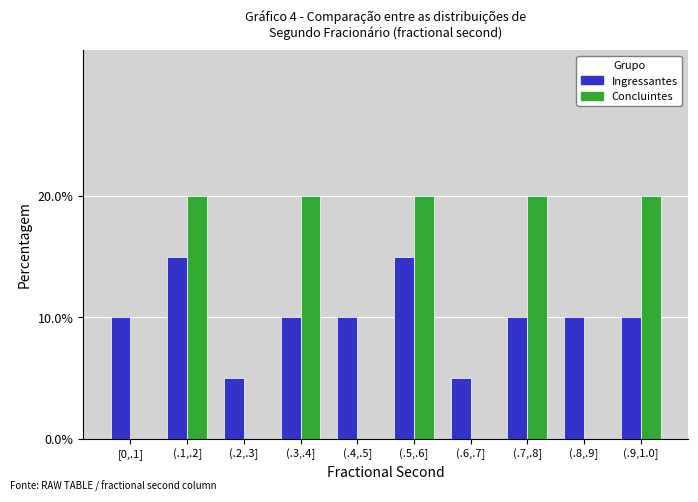

Reading left to right, list all the values displayed in this chart.

Ingressantes: [0,.1]=10	(.1,.2]=15	(.2,.3]=5	(.3,.4]=10	(.4,.5]=10	(.5,.6]=15	(.6,.7]=5	(.7,.8]=10	(.8,.9]=10	(.9,1.0]=10
Concluintes: [0,.1]=0	(.1,.2]=20	(.2,.3]=0	(.3,.4]=20	(.4,.5]=0	(.5,.6]=20	(.6,.7]=0	(.7,.8]=20	(.8,.9]=0	(.9,1.0]=20